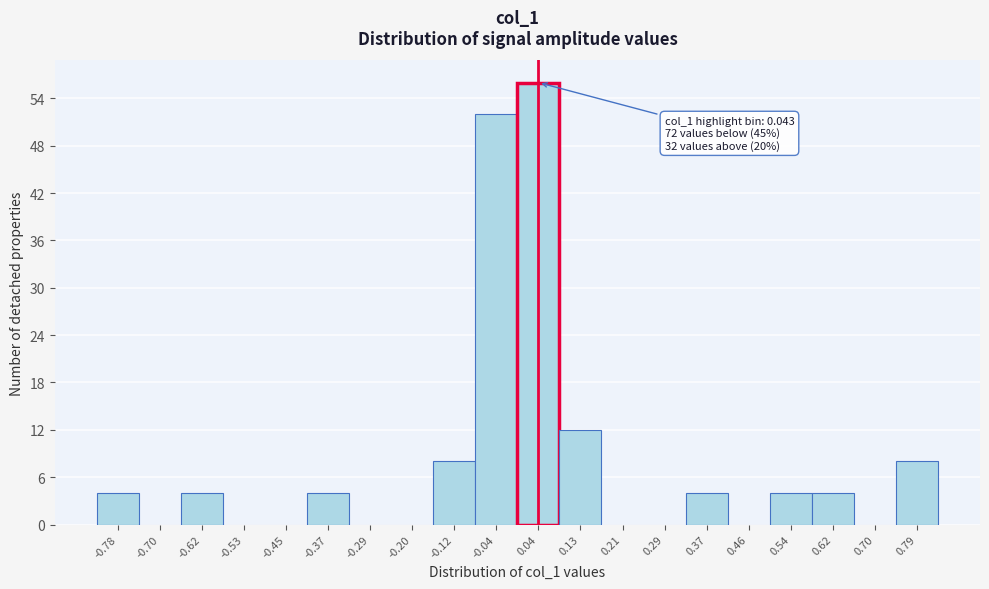

Over which range of the x-axis is the bar tallest?

0.00 to 0.08